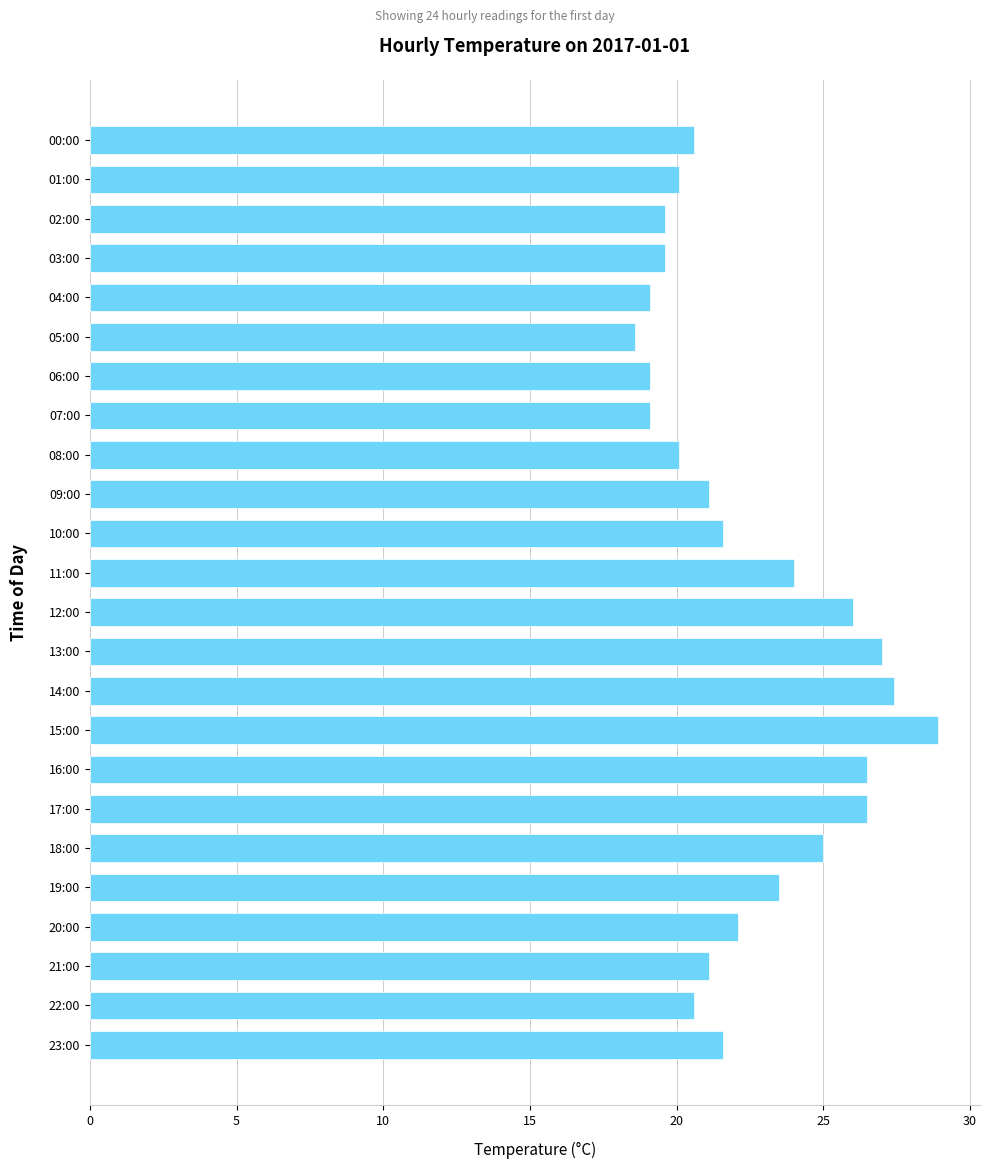

Which category has the lowest value across all series?

05:00